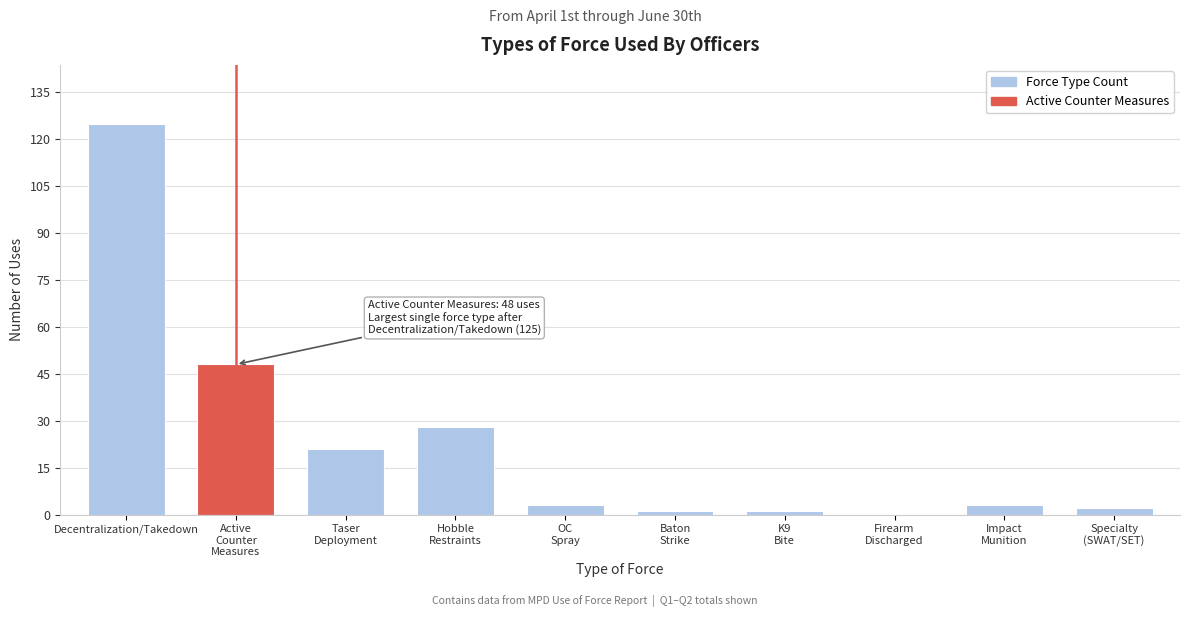

True or false: the data shows 165 at Decentralization/Takedown.

False